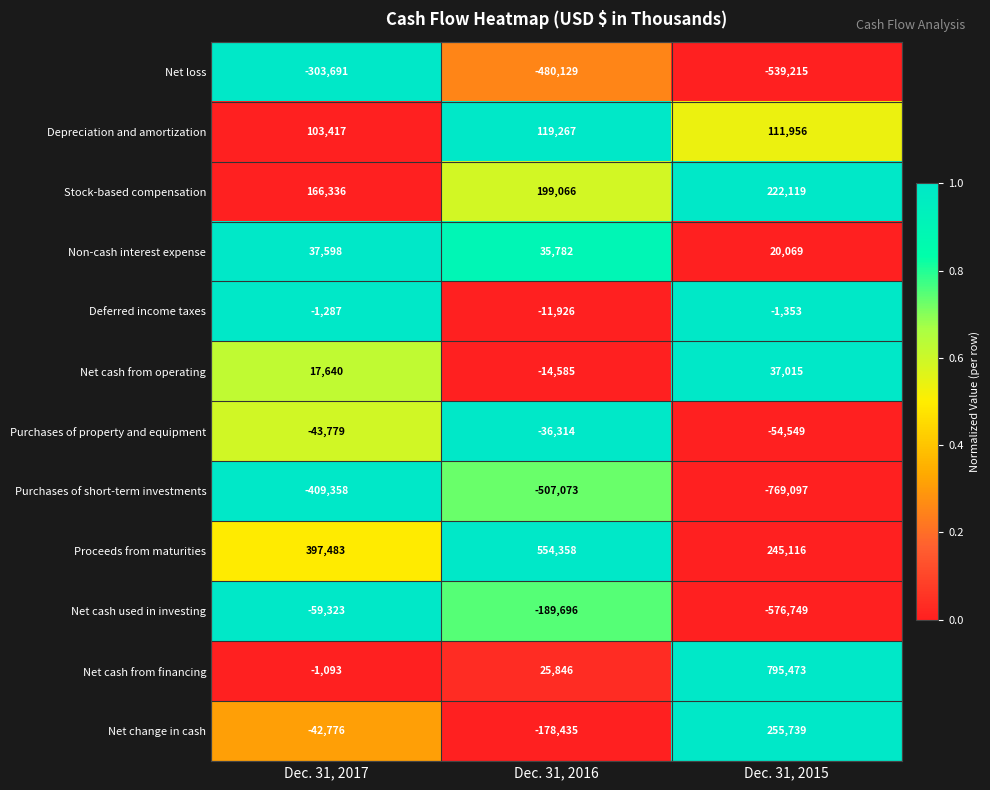

Between Dec. 31, 2016 and Dec. 31, 2015, which series saw the biggest shift?

Net cash from financing